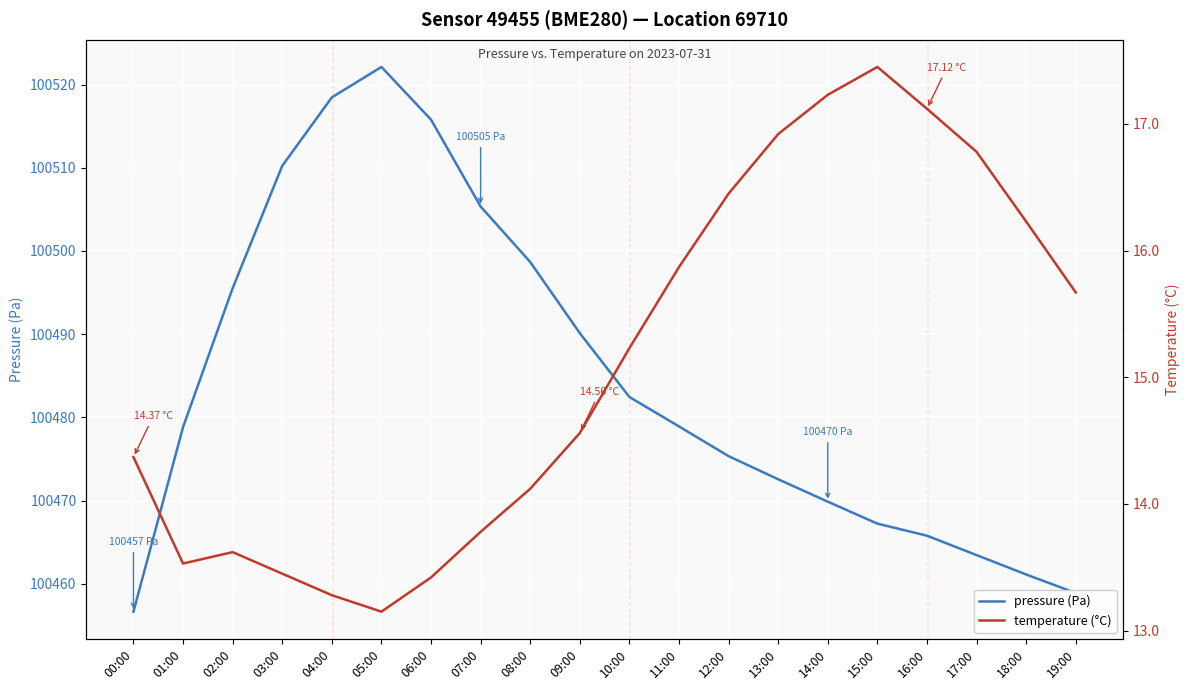

What is the difference between the maximum and minimum values in the pressure (Pa) series?

65.5